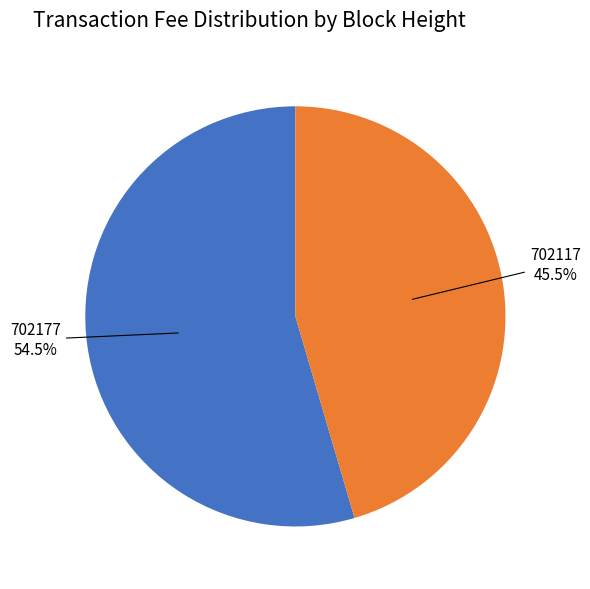

Does any single category account for the majority?

Yes